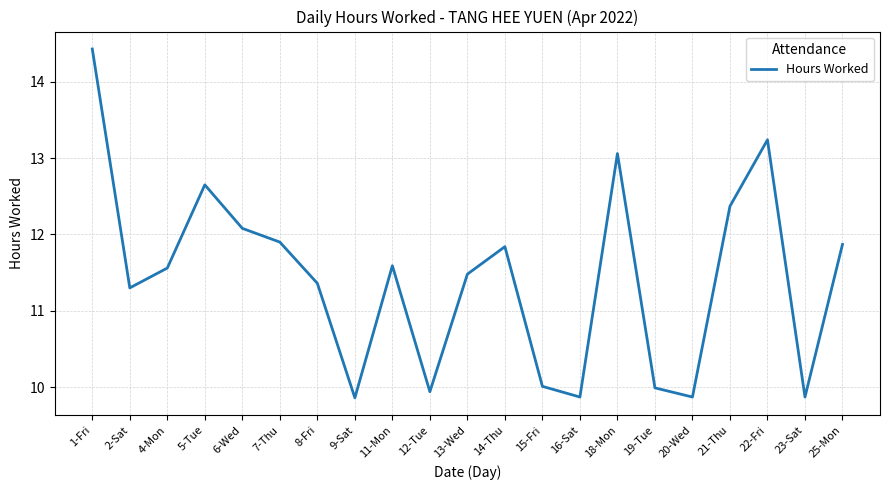

At which label does the data first exceed 11?

1-Fri